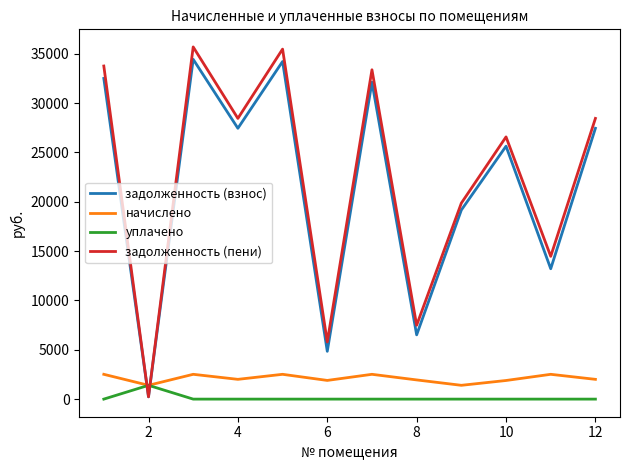

True or false: задолженность (пени) and уплачено intersect in this chart.

True